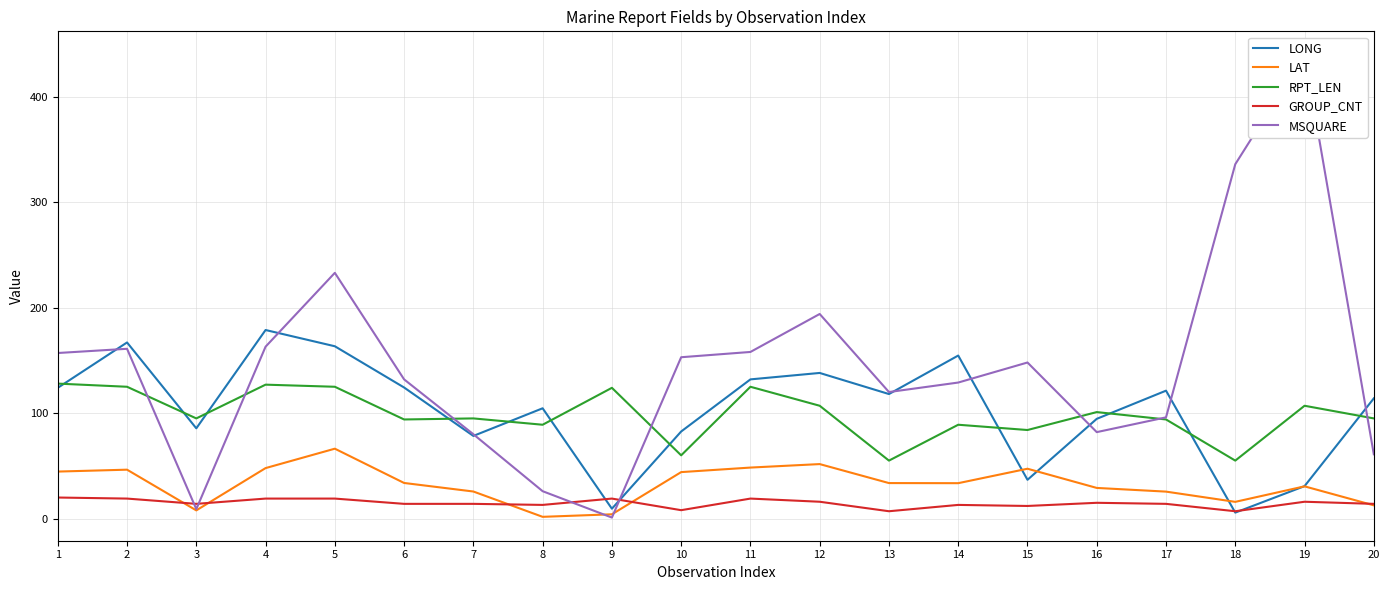

Reading left to right, list all the values displayed in this chart.

LONG: 124.0	167.0	85.6	178.8	163.4	124.3	78.4	104.6	9.4	82.6	132.0	138.1	118.1	154.6	36.8	94.6	121.3	5.7	30.8	114.0
LAT: 44.6	46.4	7.8	47.9	66.3	33.8	25.7	1.7	4.1	44.1	48.4	51.7	33.7	33.6	47.3	29.1	25.6	15.9	30.6	12.6
RPT_LEN: 128.0	125.0	95.0	127.0	125.0	94.0	95.0	89.0	124.0	60.0	125.0	107.0	55.0	89.0	84.0	101.0	94.0	55.0	107.0	95.0
GROUP_CNT: 20.0	19.0	14.0	19.0	19.0	14.0	14.0	13.0	19.0	8.0	19.0	16.0	7.0	13.0	12.0	15.0	14.0	7.0	16.0	14.0
MSQUARE: 157.0	161.0	9.0	163.0	233.0	132.0	80.0	26.0	1.0	153.0	158.0	194.0	120.0	129.0	148.0	82.0	96.0	336.0	440.0	61.0